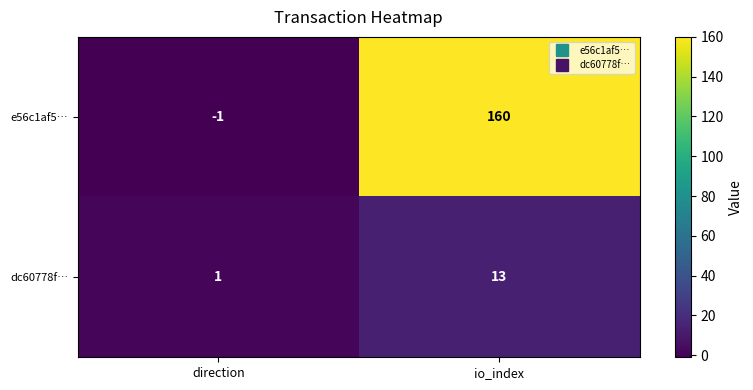

Count the number of categories in the chart.

2